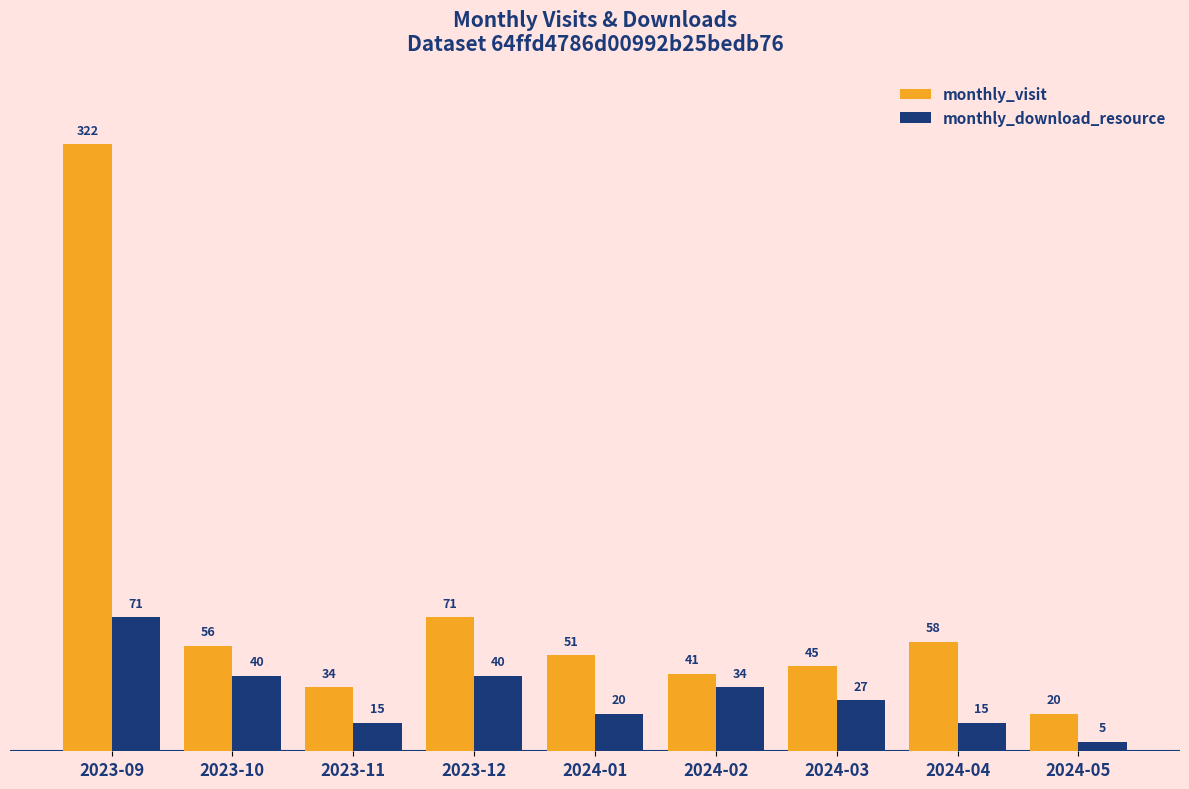

What is the lowest value of the monthly_visit series?

20